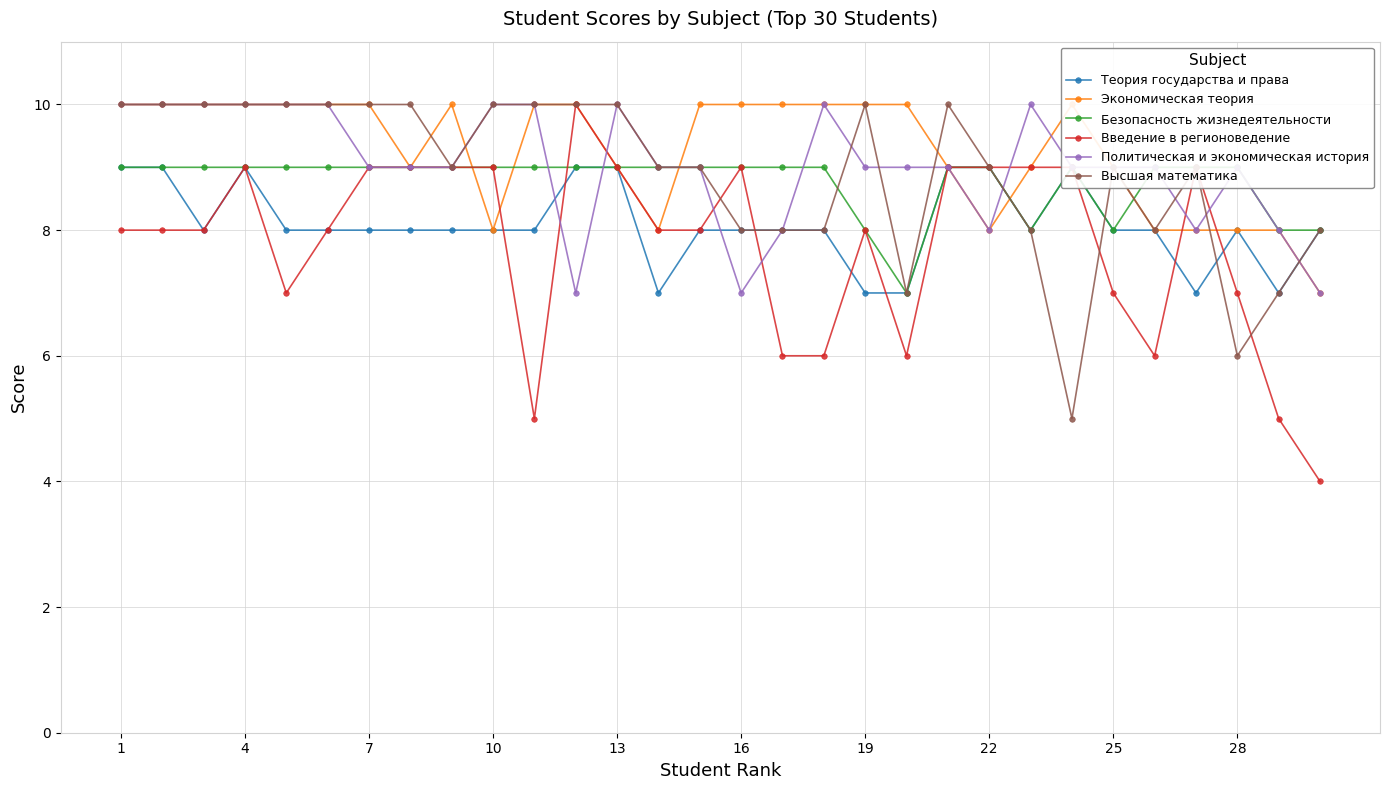

Reading left to right, list all the values displayed in this chart.

Теория государства и права: 9	9	8	9	8	8	8	8	8	8	8	9	9	7	8	8	8	8	7	7	9	9	8	9	8	8	7	8	7	8
Экономическая теория: 10	10	10	10	10	10	10	9	10	8	10	10	9	8	10	10	10	10	10	10	9	8	9	10	9	8	8	8	8	7
Безопасность жизнедеятельности: 9	9	9	9	9	9	9	9	9	9	9	9	9	9	9	9	9	9	8	7	9	9	8	9	8	9	9	9	8	8
Введение в регионоведение: 8	8	8	9	7	8	9	9	9	9	5	10	9	8	8	9	6	6	8	6	9	9	9	9	7	6	9	7	5	4
Политическая и экономическая история: 10	10	10	10	10	10	9	9	9	10	10	7	10	9	9	7	8	10	9	9	9	8	10	9	9	9	8	9	8	7
Высшая математика: 10	10	10	10	10	10	10	10	9	10	10	10	10	9	9	8	8	8	10	7	10	9	8	5	9	8	9	6	7	8